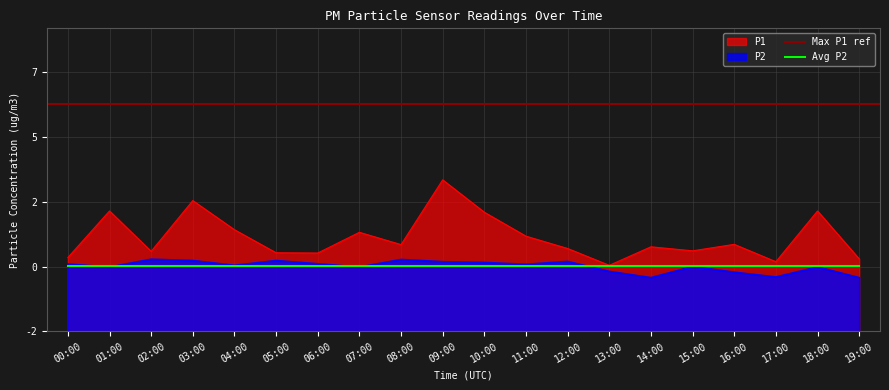

Rank the series by their maximum value, from highest to lowest.

P1, P2